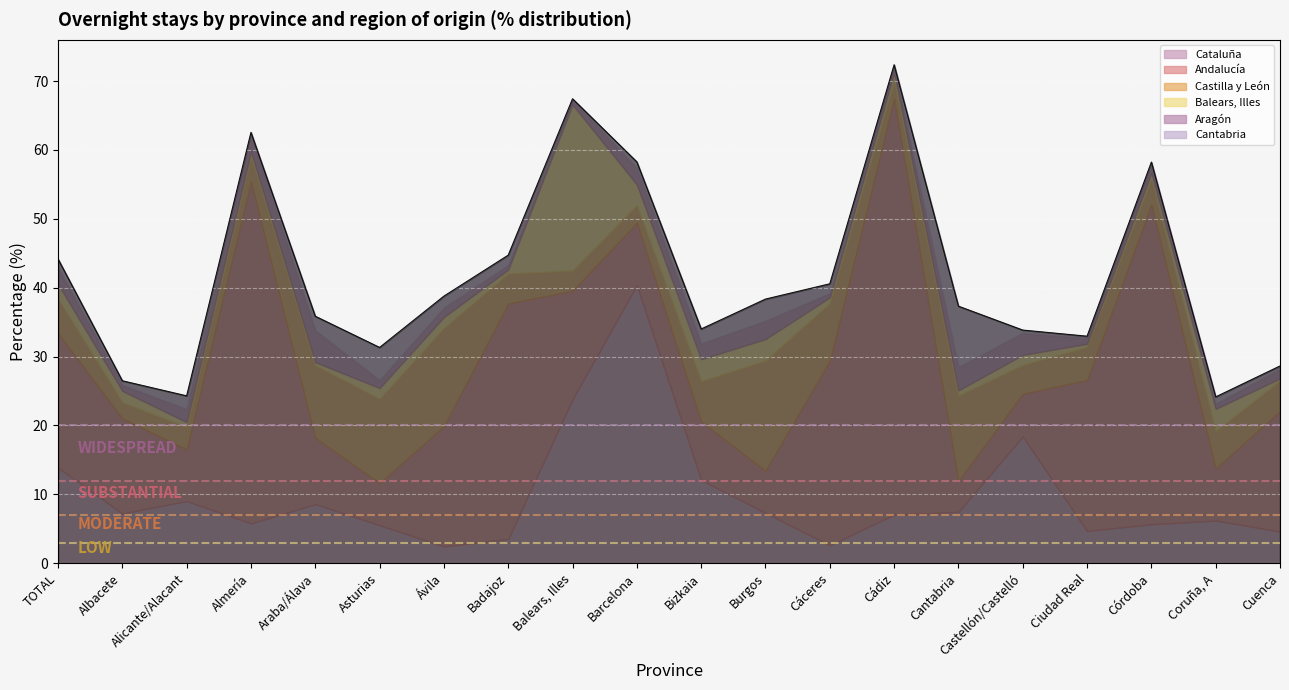

What is the sum of the Castilla y León values at Cáceres and Asturias?

20.6